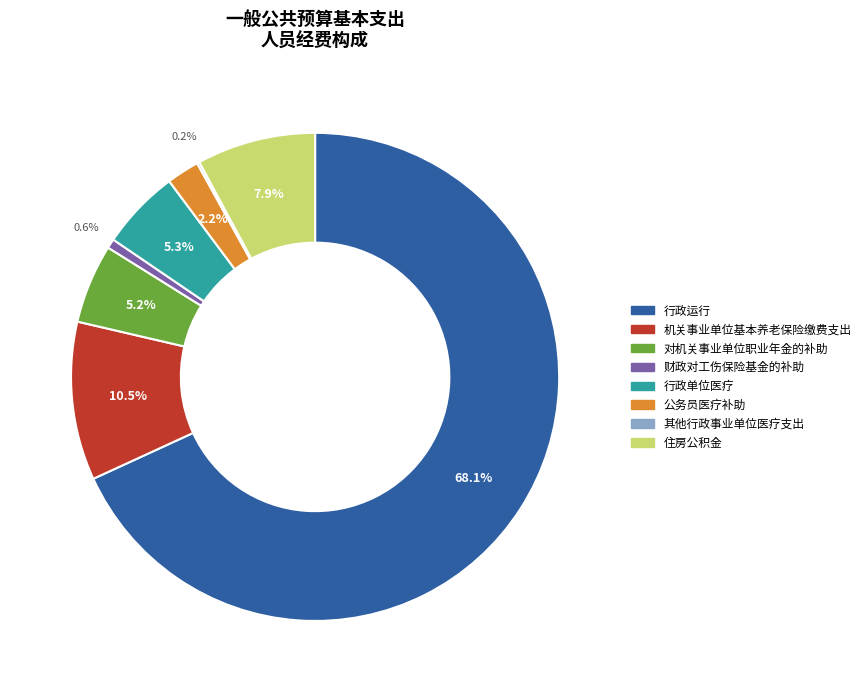

Does 公务员医疗补助 account for over 50% of the chart?

No